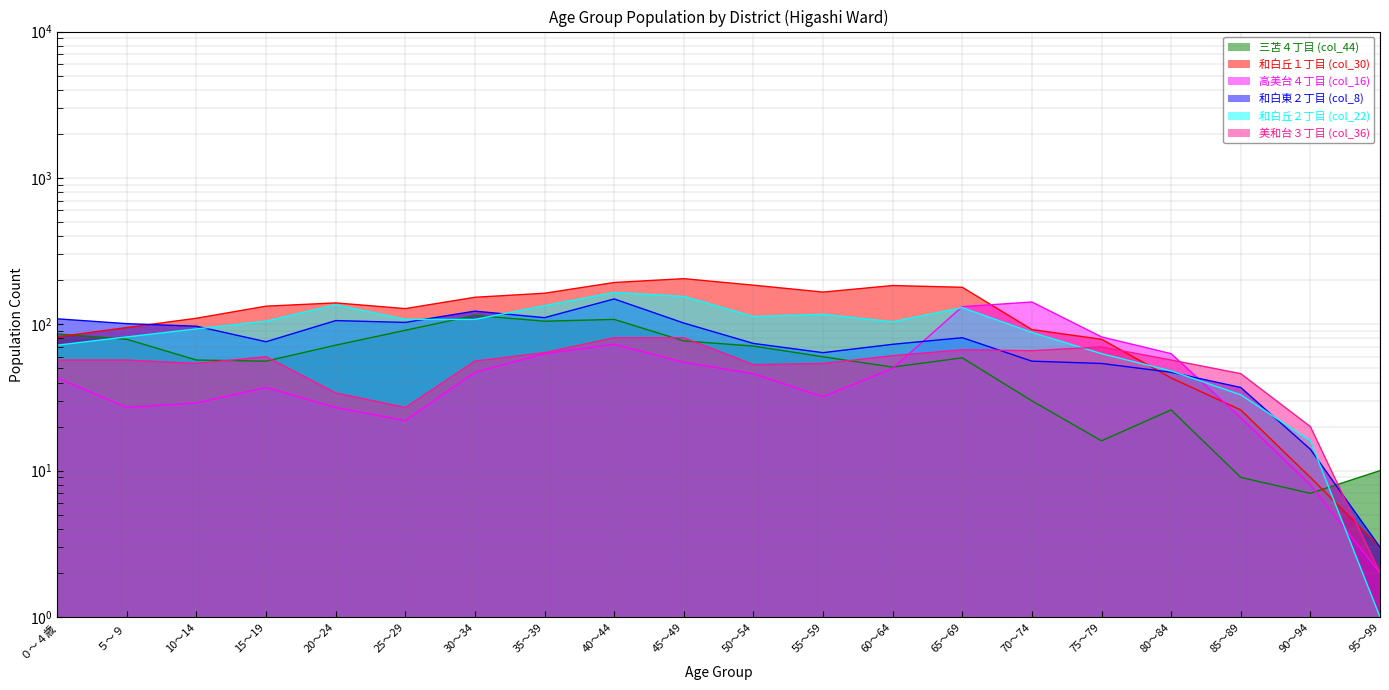

What is the sum of all 和白東２丁目 (col_8) values?

1580